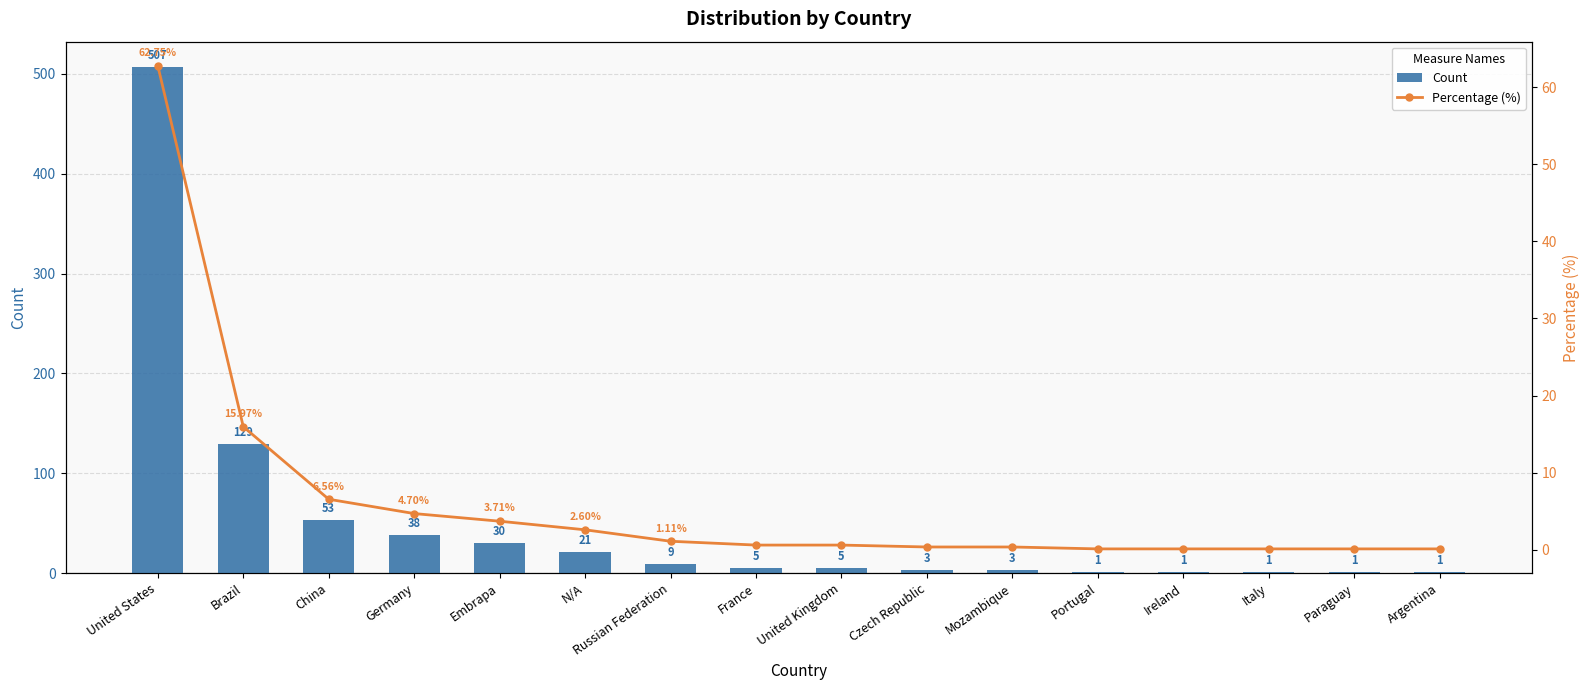

Are the bars horizontal?

No